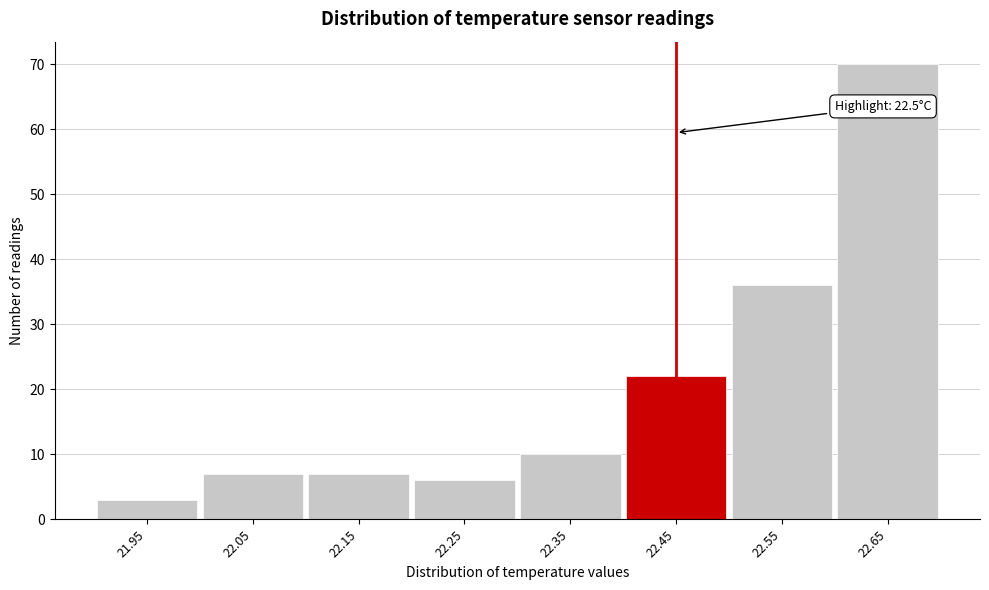

Reading right to left, extract all data points from this chart.

70	36	22	10	6	7	7	3